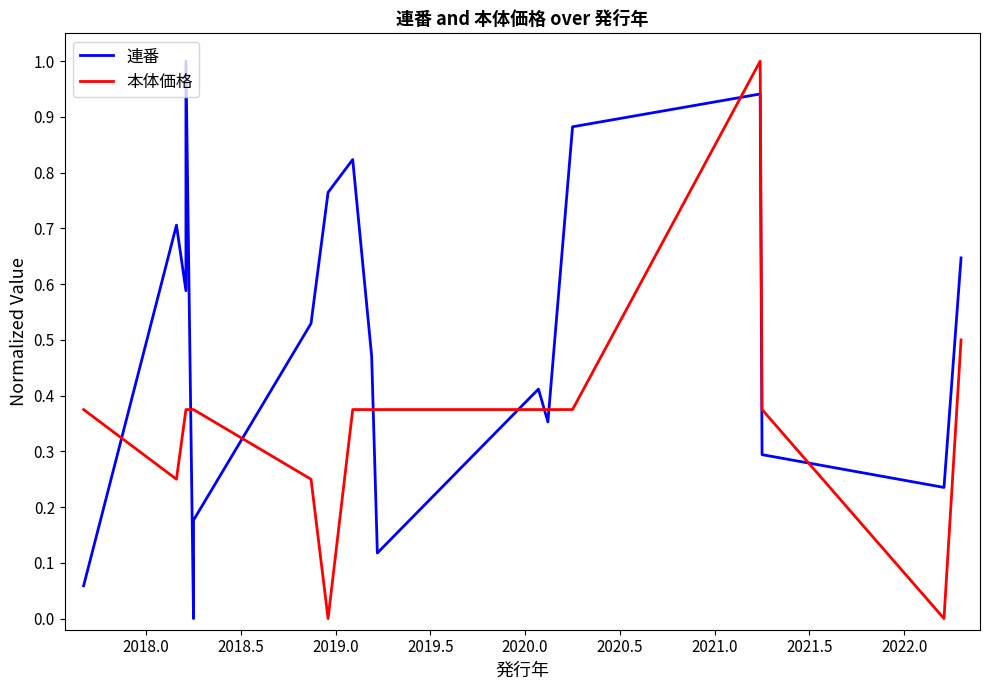

True or false: 本体価格 has more than 0 interior local peaks.

True